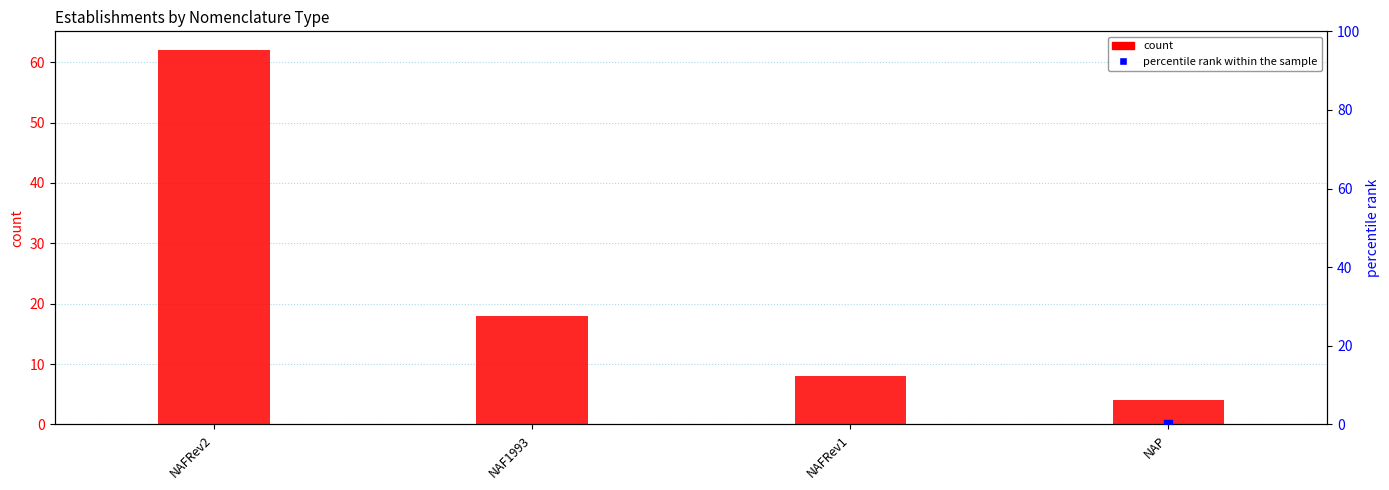

Which series has the widest spread of Y values?

percentile rank within the sample